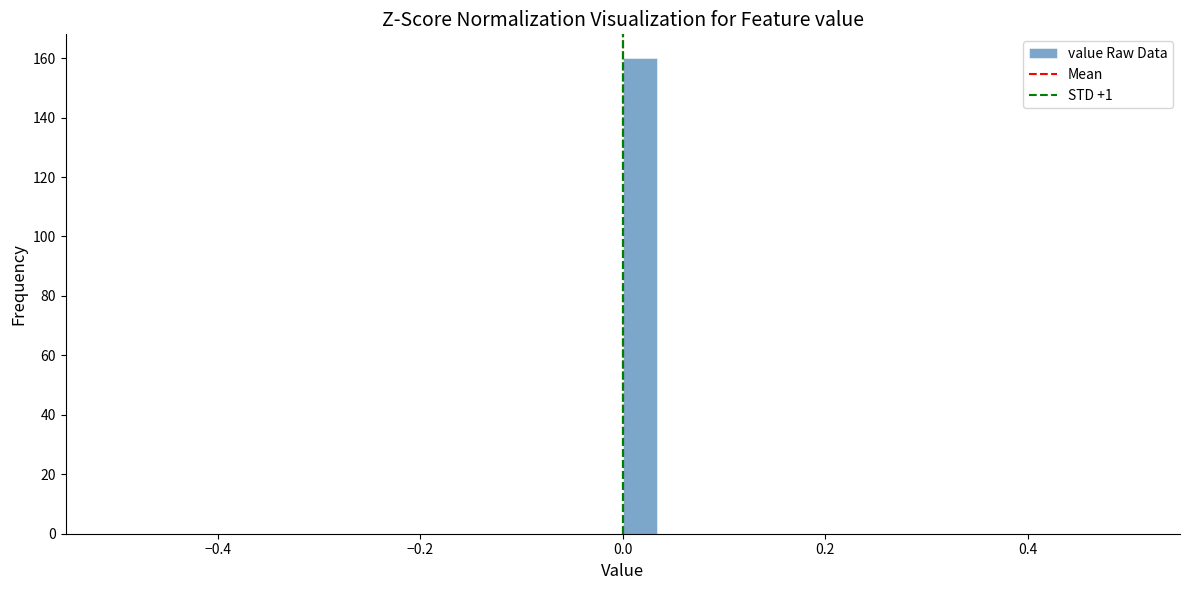

Read against the x-axis, roughly where is the centre of the tallest bar?

0.02